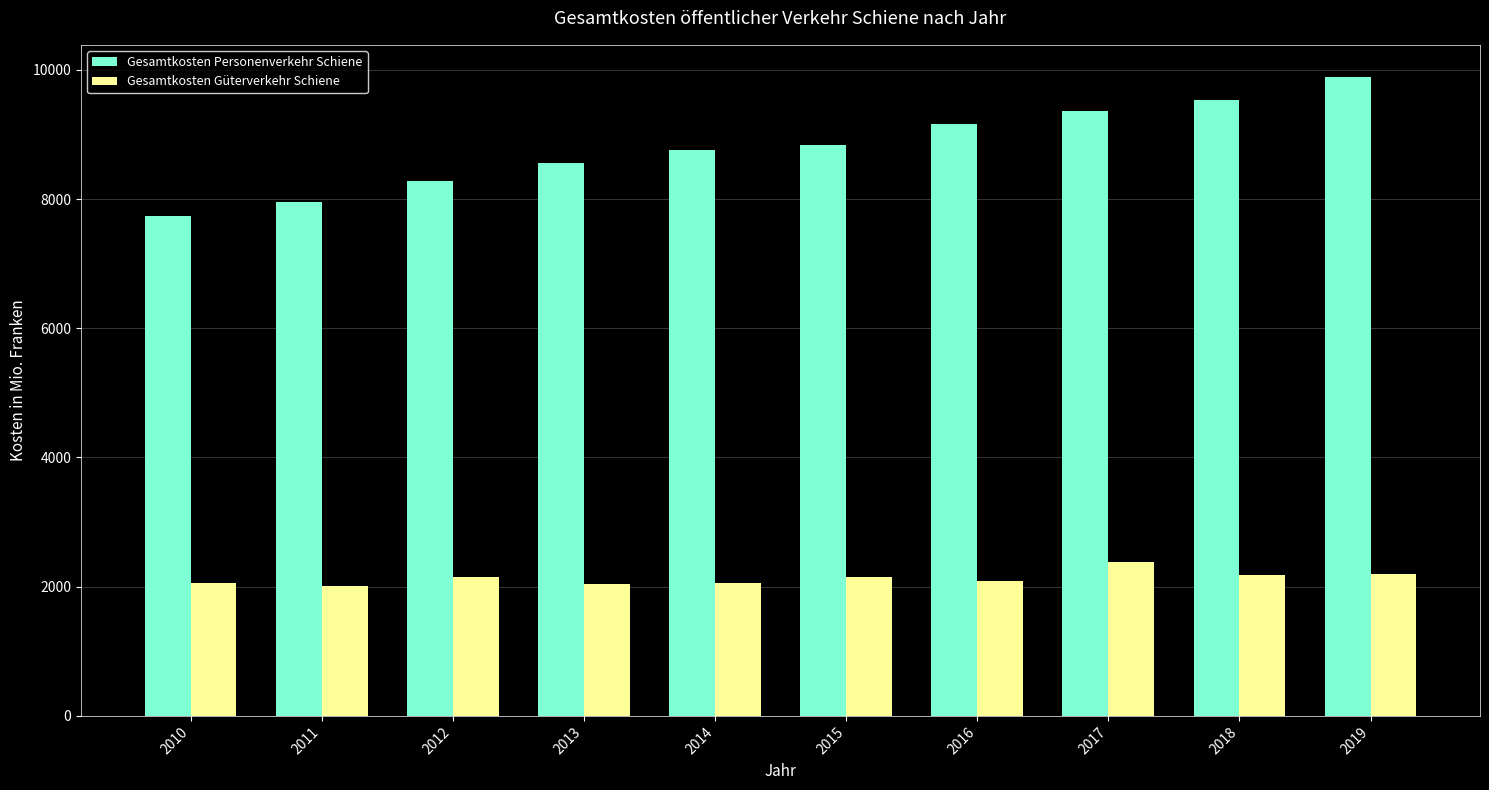

Which series has the widest spread of values?

Gesamtkosten Personenverkehr Schiene